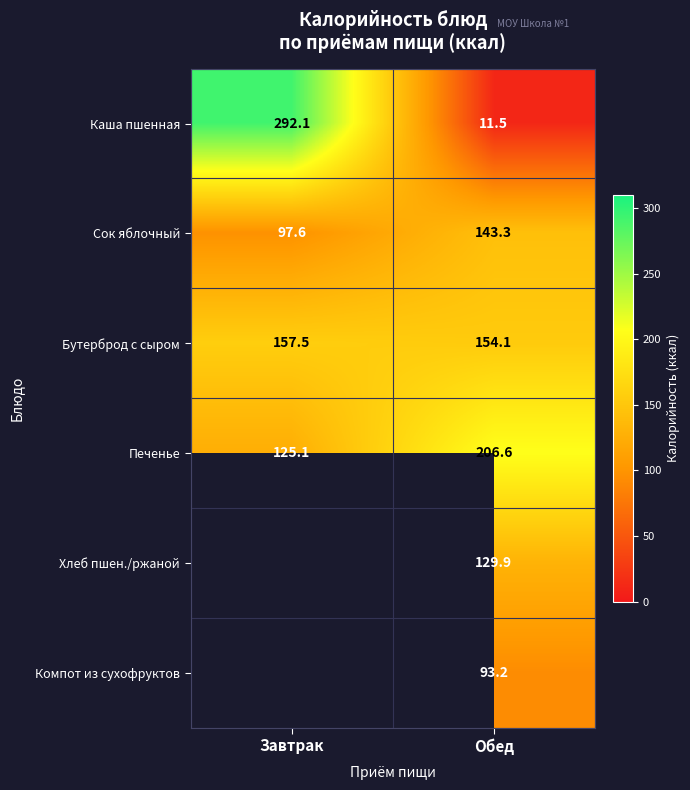

What is the total value across all series at Обед?

738.6